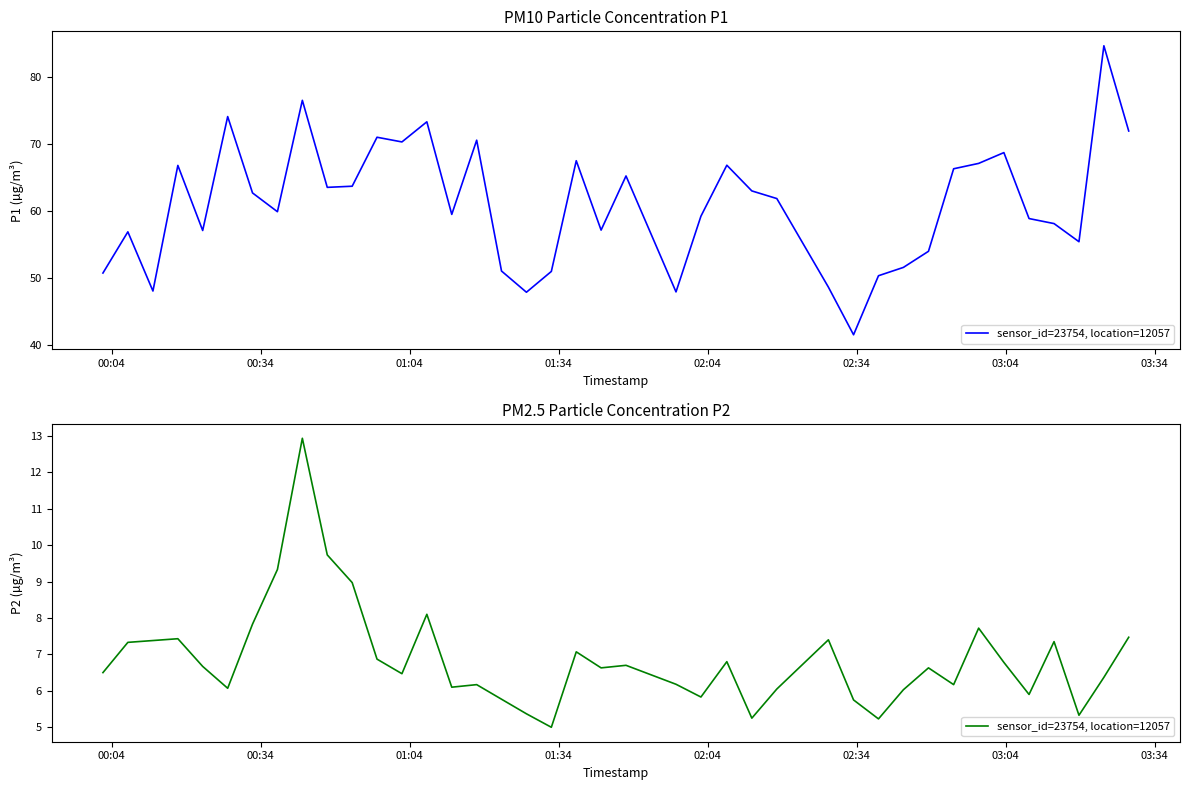

What is the minimum value shown in the chart?

5.0